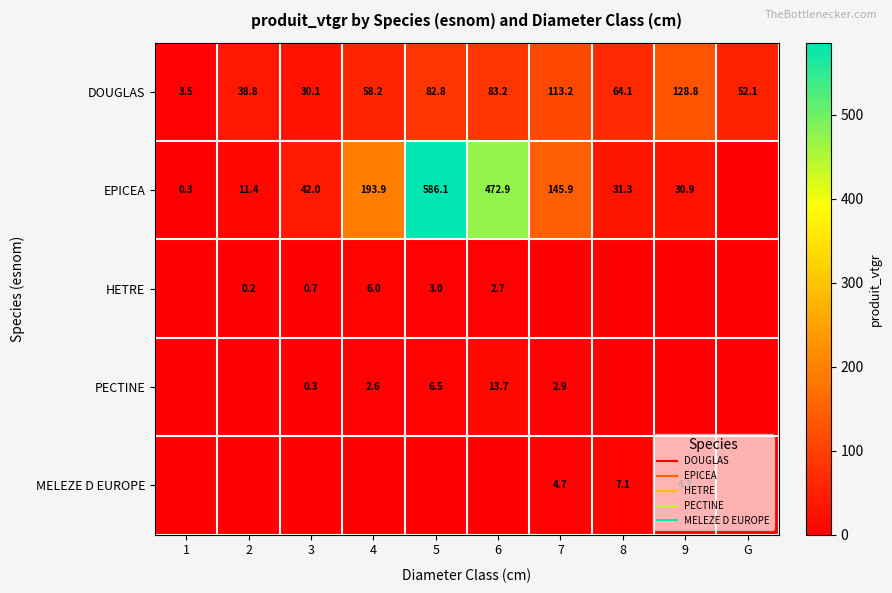

What is the difference between the highest and lowest values at 9?

128.8